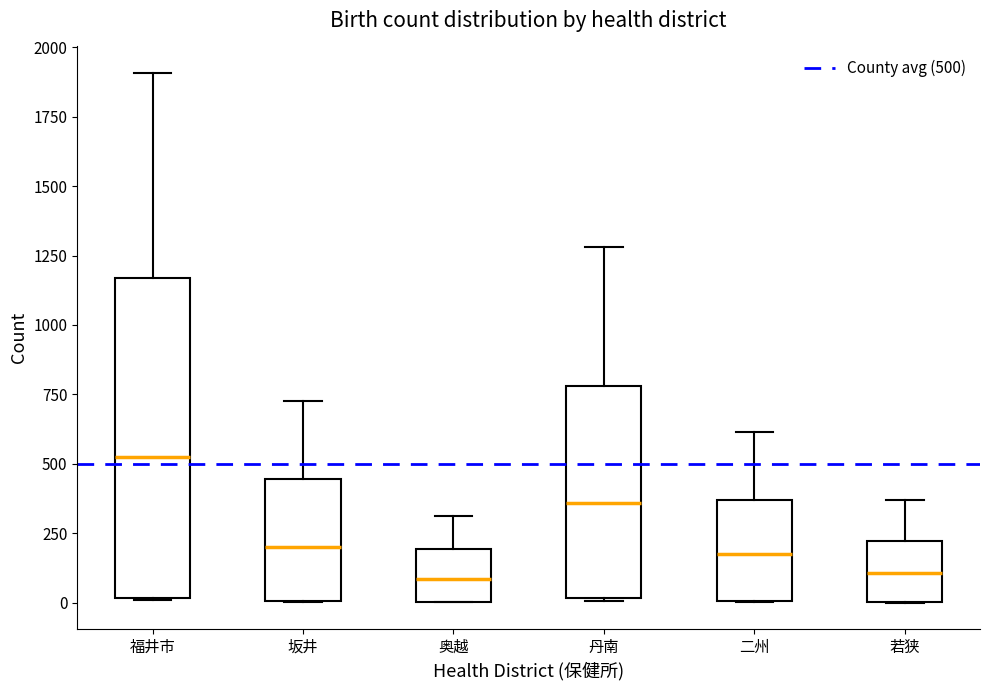

Reading left to right, read every box against the y-axis: the position of its median line, the range the box covers, and the ends of its whiskers. The values are not printed on the chart, so give them approximately, as read against the axis.

福井市: median 550, box 0 to 1150, whiskers 0 to 1900
坂井: median 200, box 0 to 450, whiskers 0 to 750
奥越: median 100, box 0 to 200, whiskers 0 to 300
丹南: median 350, box 0 to 800, whiskers 0 to 1300
二州: median 200, box 0 to 350, whiskers 0 to 600
若狭: median 100, box 0 to 200, whiskers 0 to 350